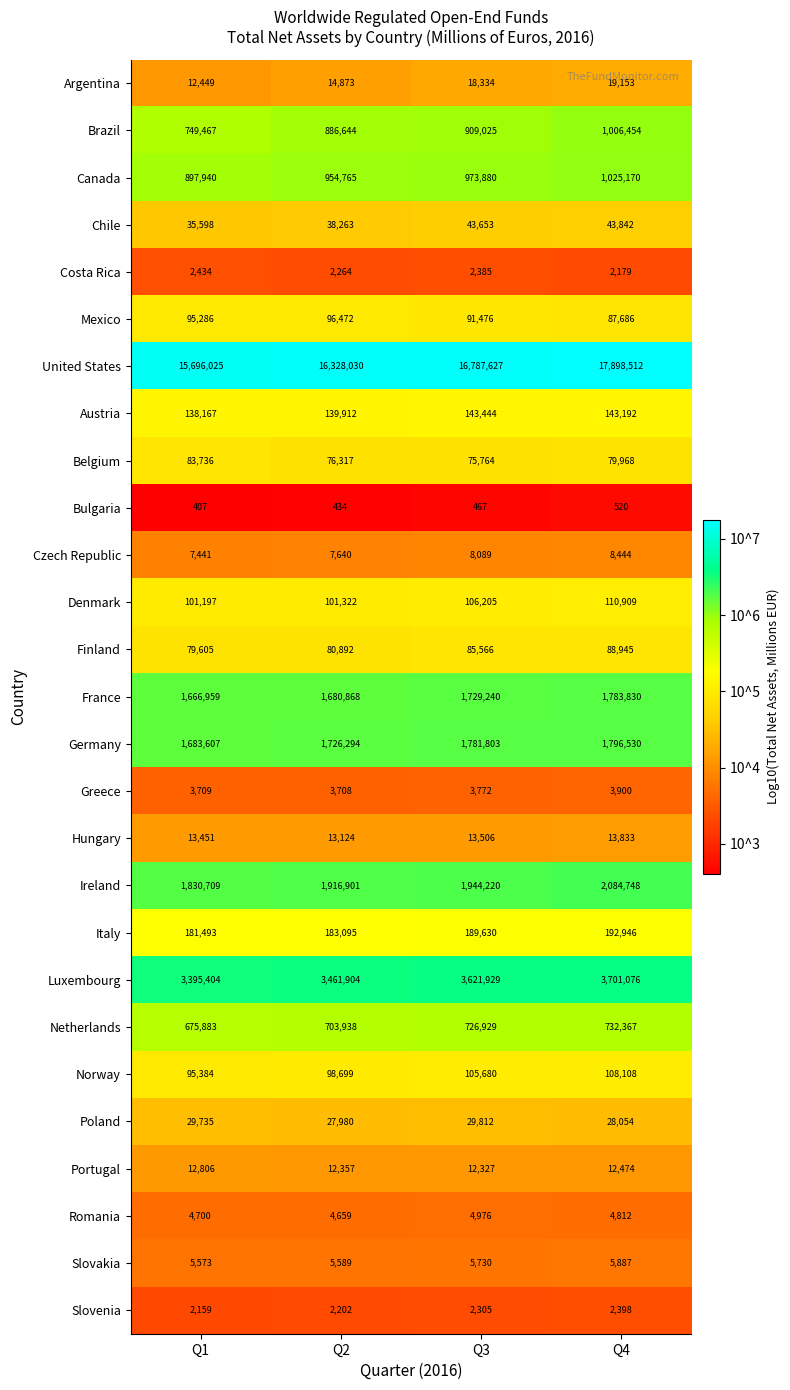

What is the greatest value displayed?

17898512